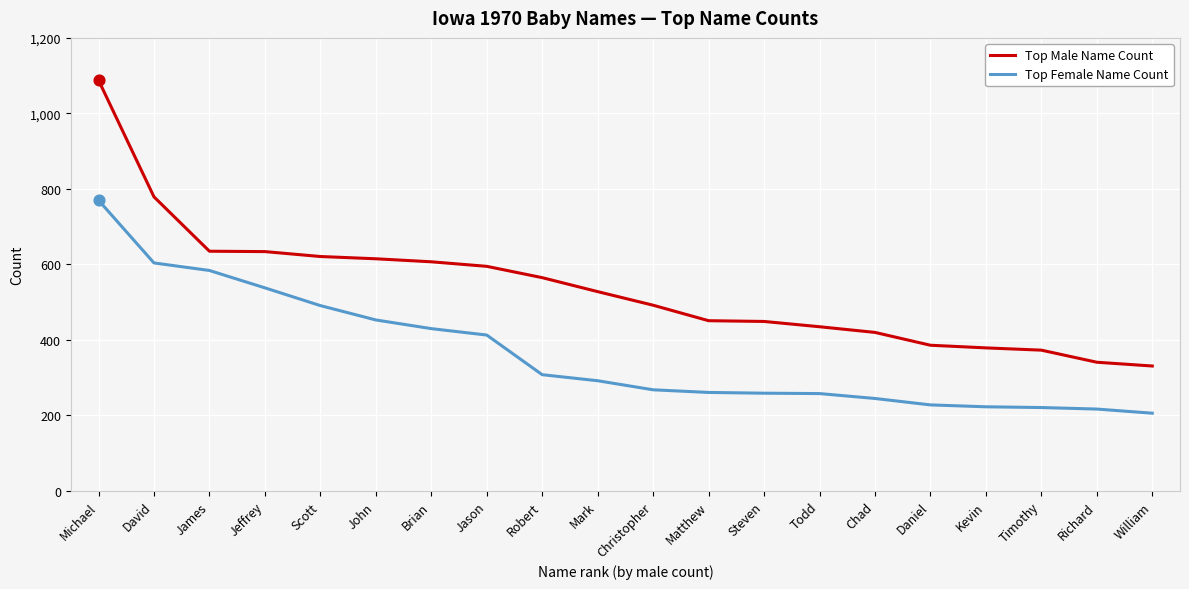

What are all the series names shown in the legend?

Top Male Name Count, Top Female Name Count